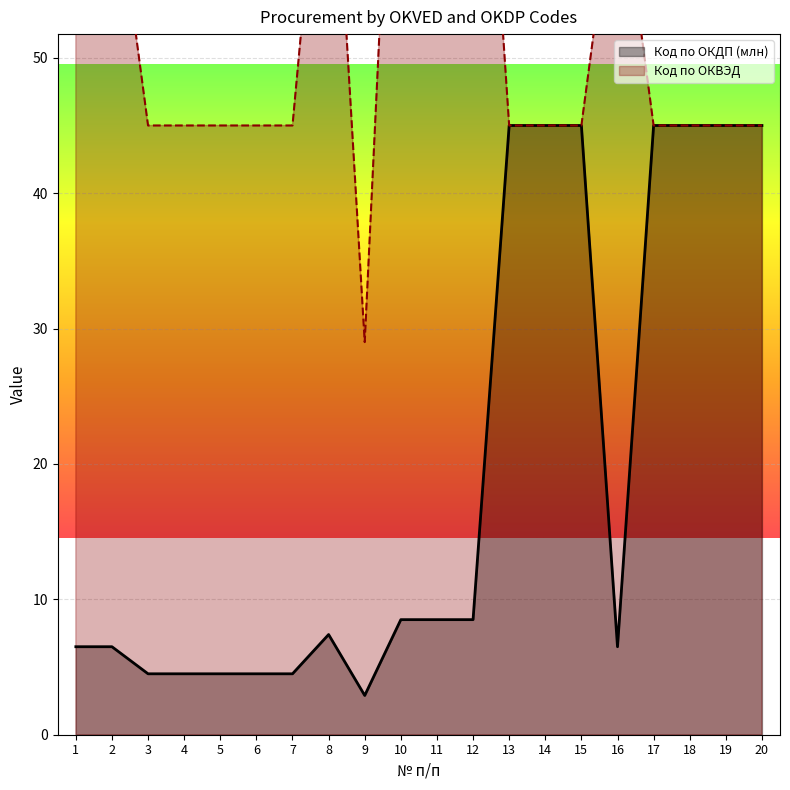

Which series changed the most between 11 and 14?

Код по ОКВЭД